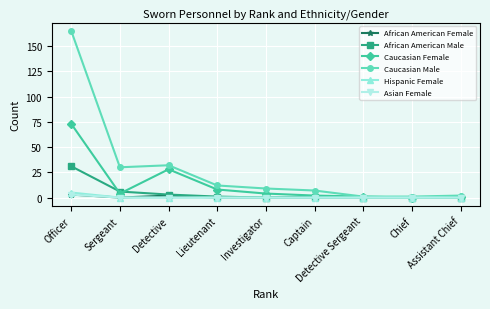

Which series has the largest total across all categories?

Caucasian Male